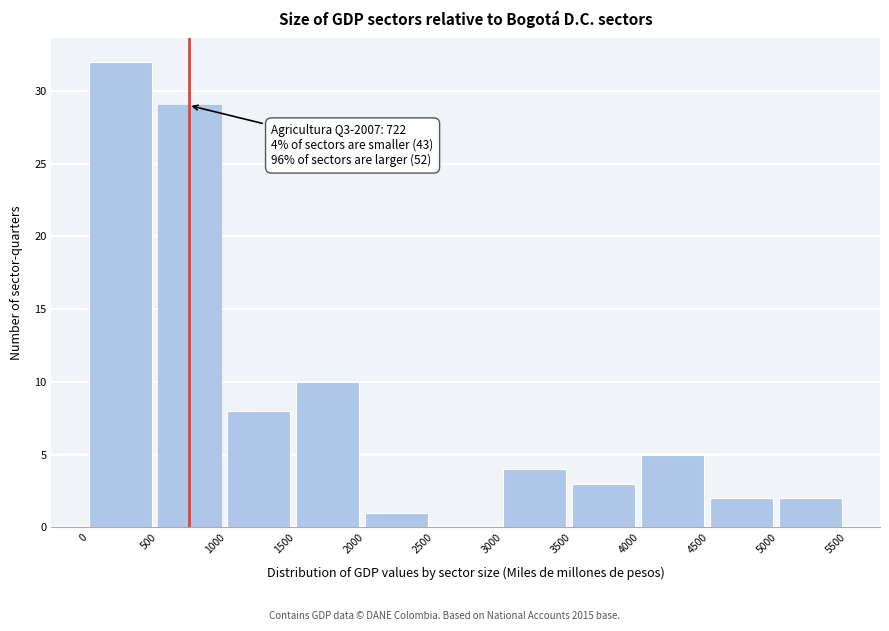

Over which range of the x-axis is the bar tallest?

0 to 500